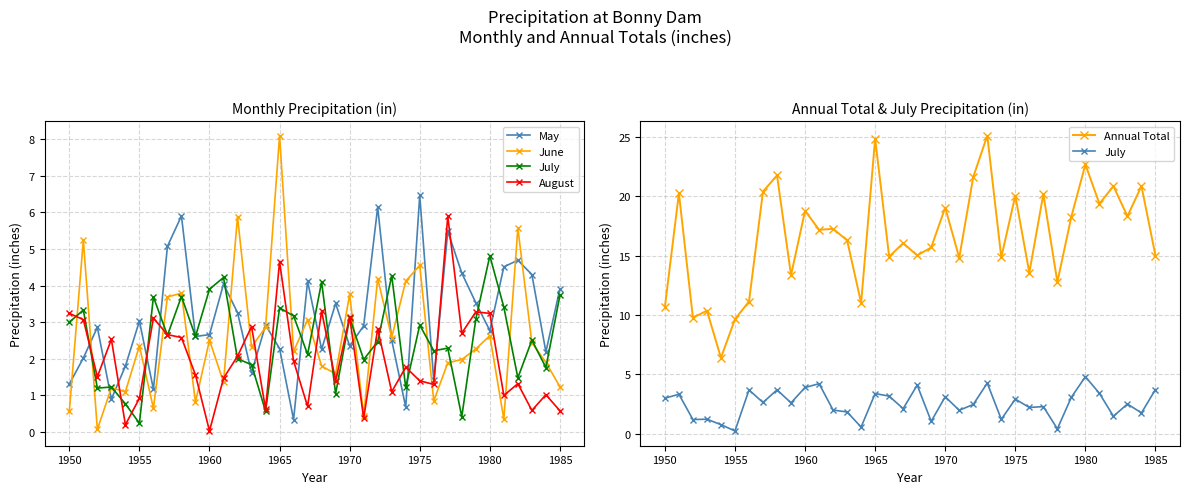

What is the average value of the August series?

2.0